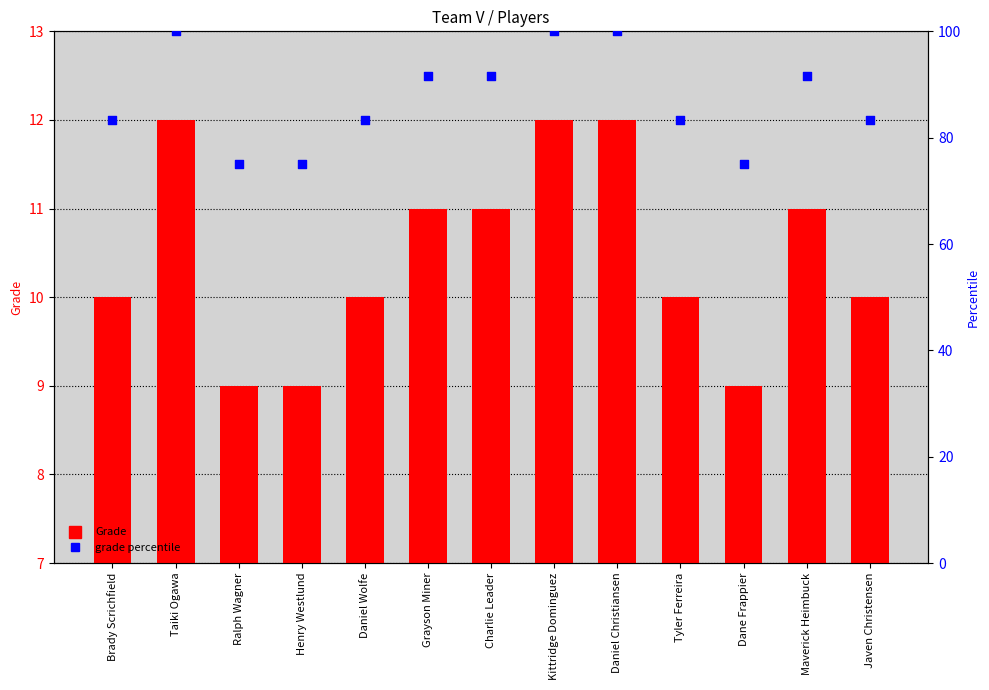

Which series contains the highest Y value?

grade percentile